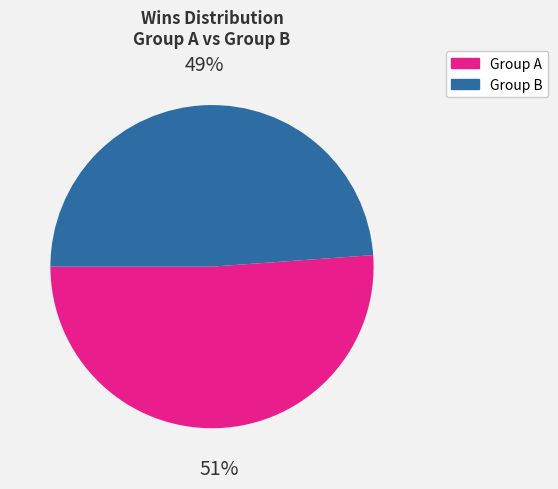

Which has a higher value, Group A or Group B?

Group A